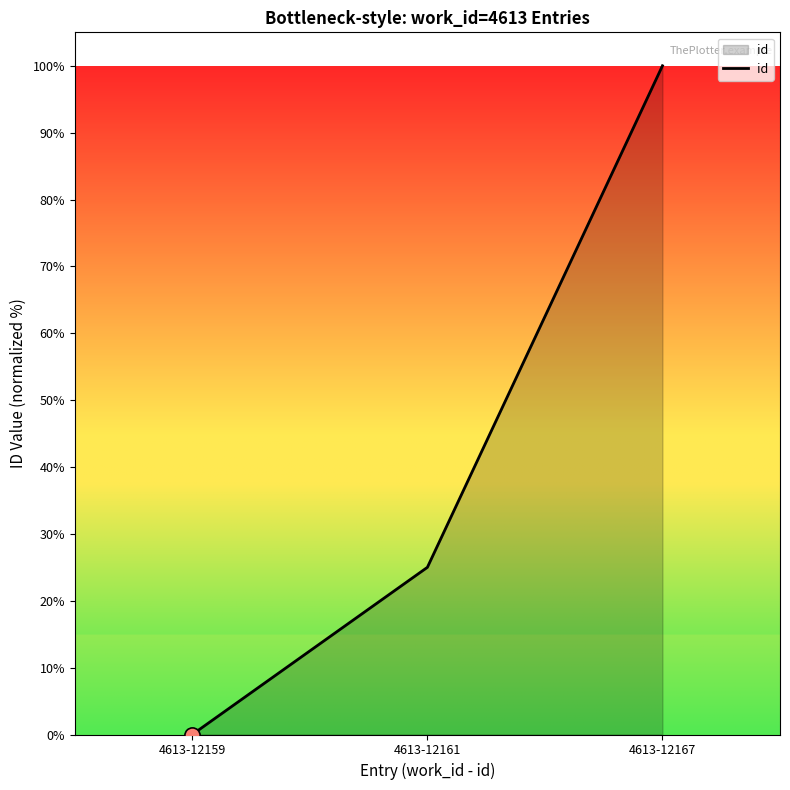

What is the ratio of the value at 4613-12167 to the value at 4613-12161?

4.0